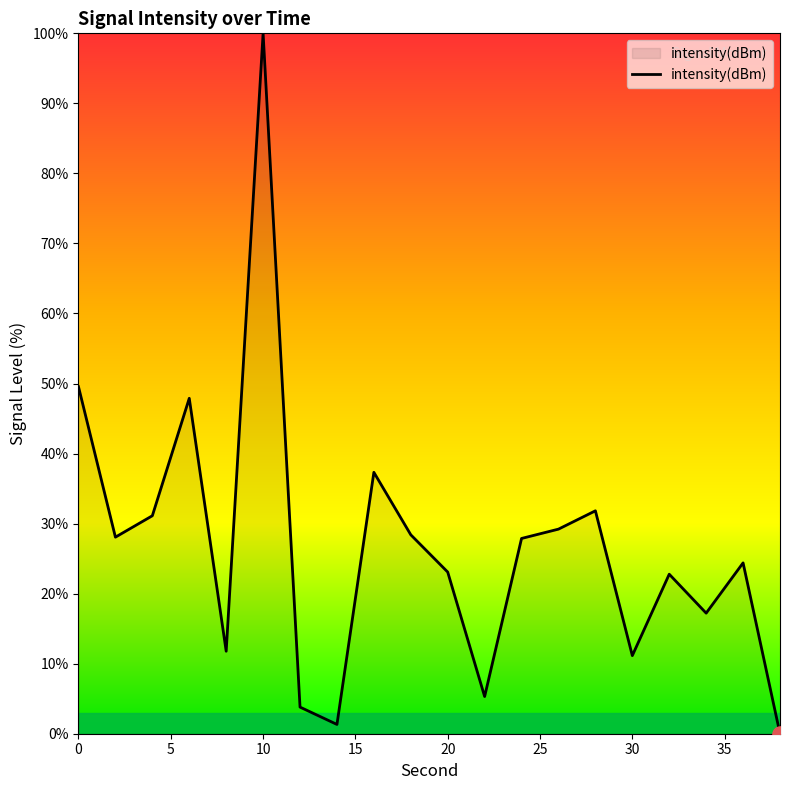

What is the difference between the maximum and minimum values?

100.0